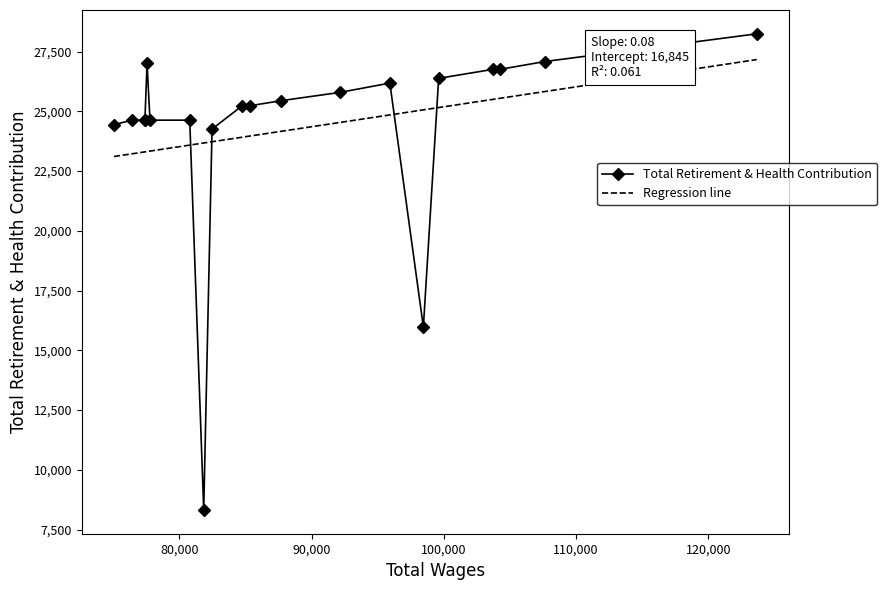

Which series has the widest spread of values?

Total Retirement & Health Contribution